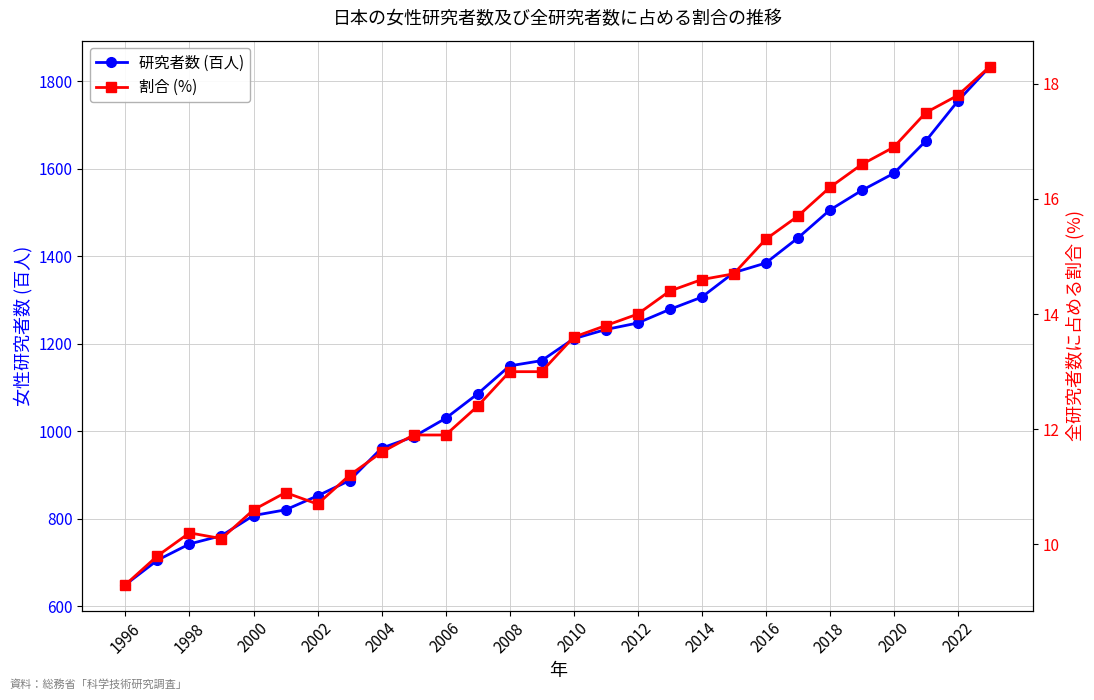

True or false: 割合 (%) and 研究者数 (百人) cross at least once.

False